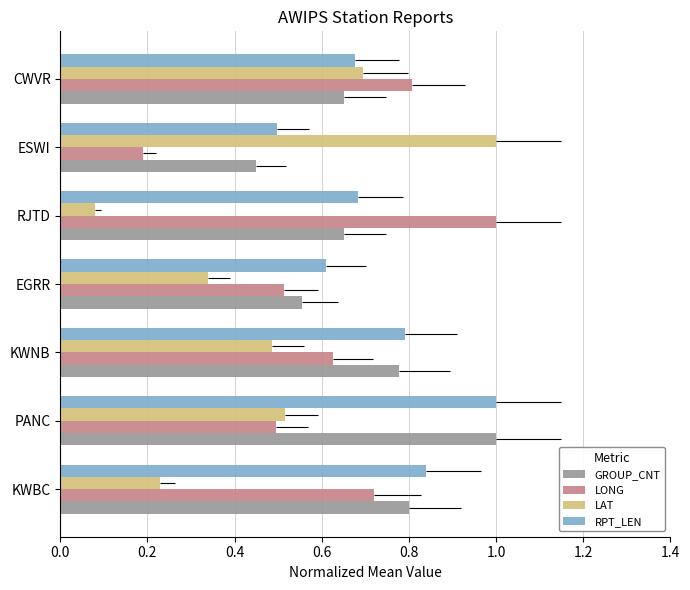

What is the sum of all RPT_LEN values?

5.1